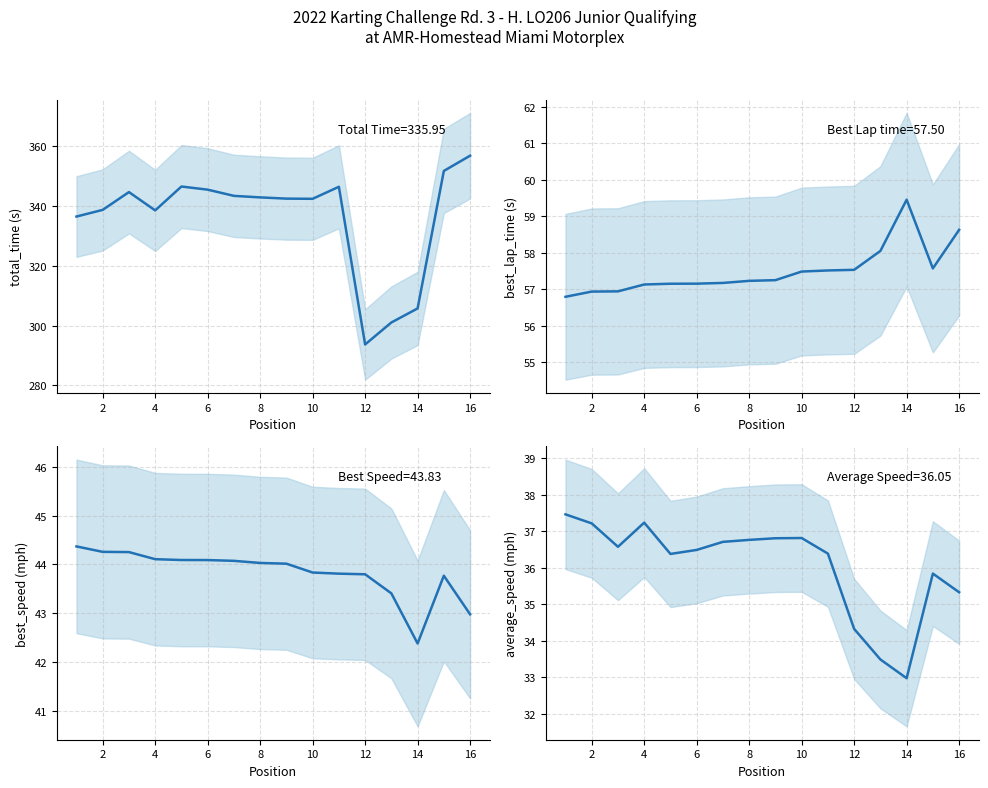

Which series changed the most between 10 and 12?

Total Time